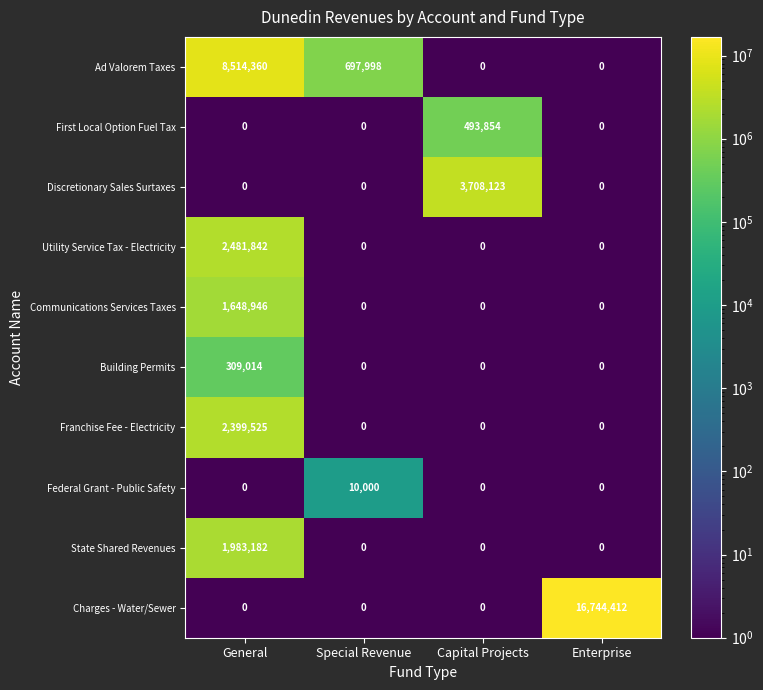

Which series has the largest range (max minus min)?

Charges - Water/Sewer